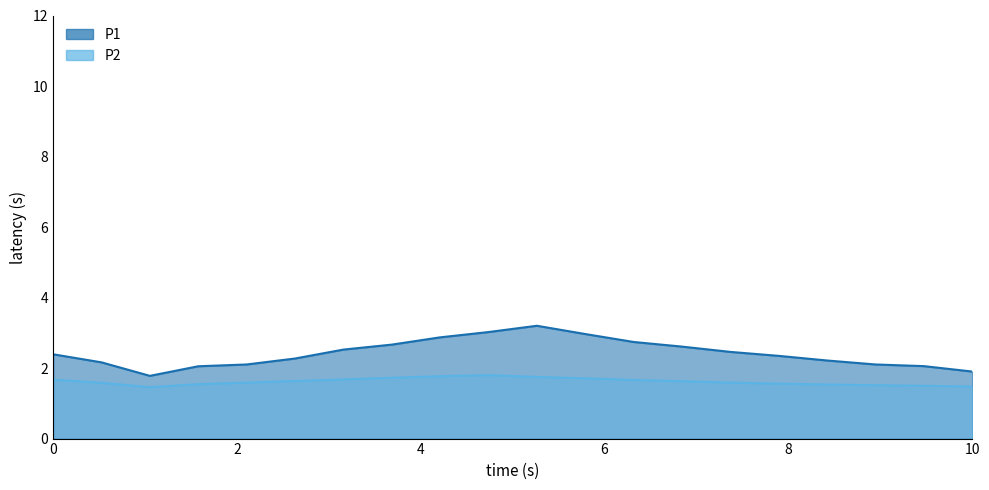

List the series in order of their overall mean, highest first.

P1, P2